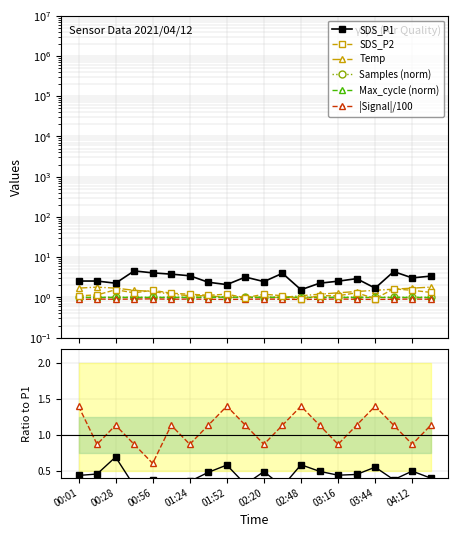

True or false: Samples has a value of 1.0 at 03:30.

True